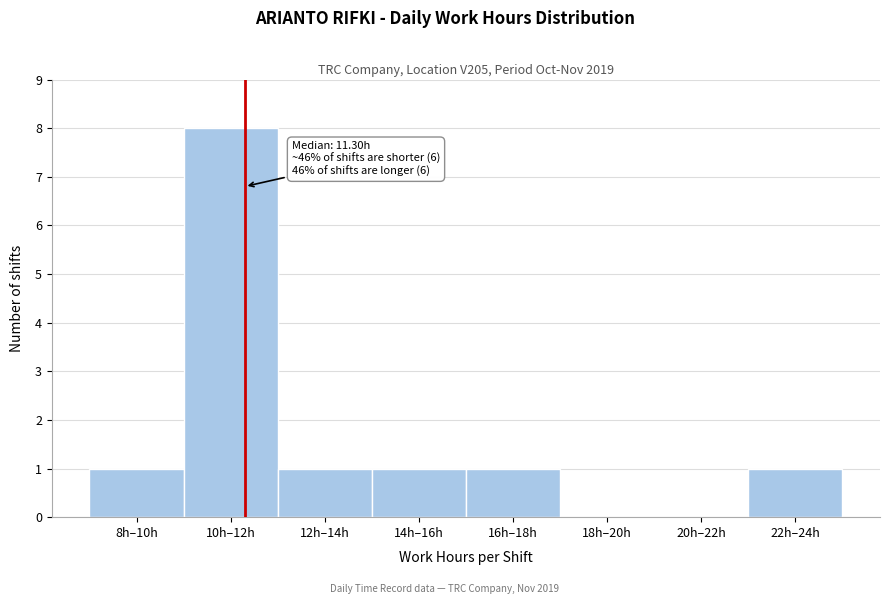

Reading right to left, what are all the values shown in this chart?

22h–24h=1	20h–22h=0	18h–20h=0	16h–18h=1	14h–16h=1	12h–14h=1	10h–12h=8	8h–10h=1